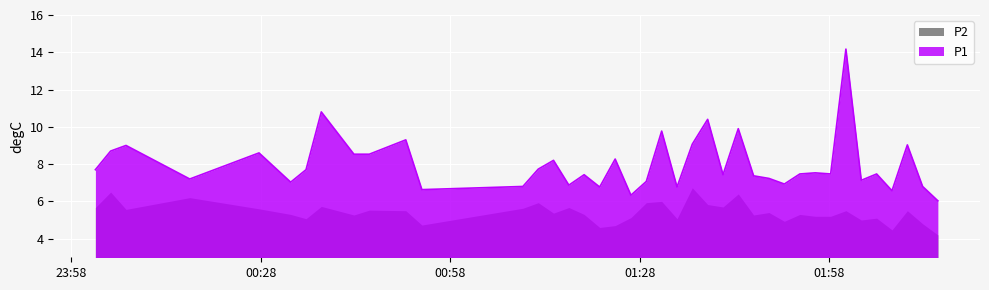

What is the value of the 34th point from the left?

14.2